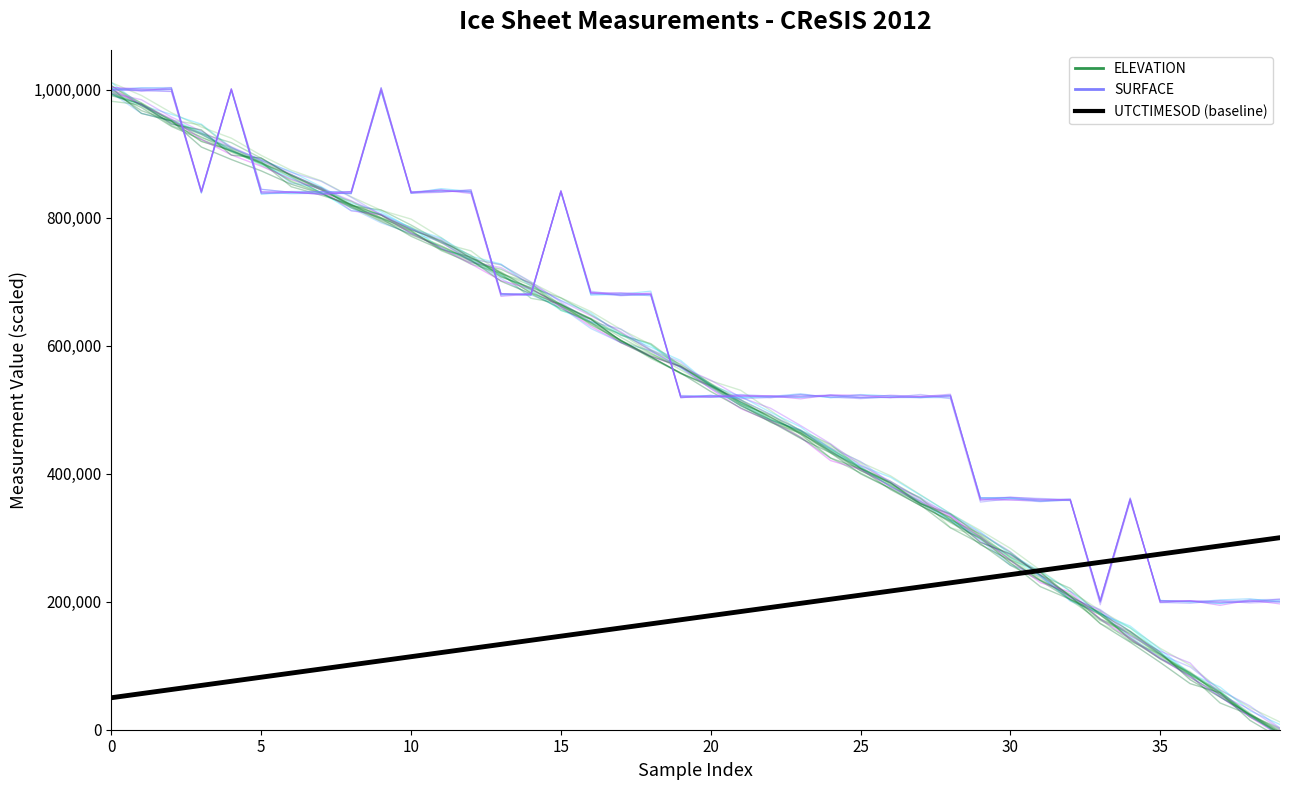

Is it true that ELEVATION equals 461342.8 at 23?

True